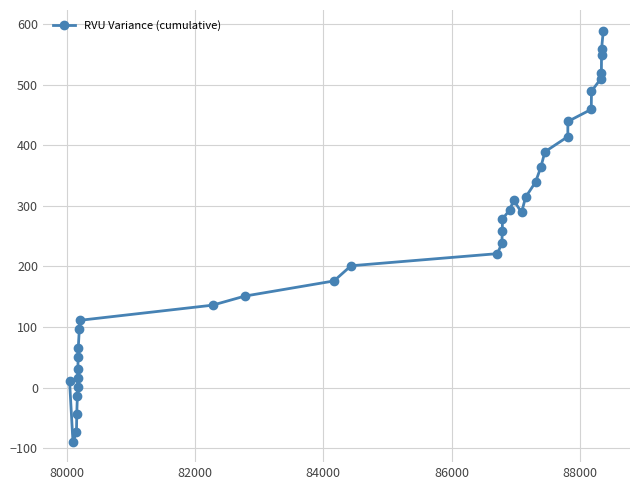

True or false: the data has more than 0 interior local peaks.

True